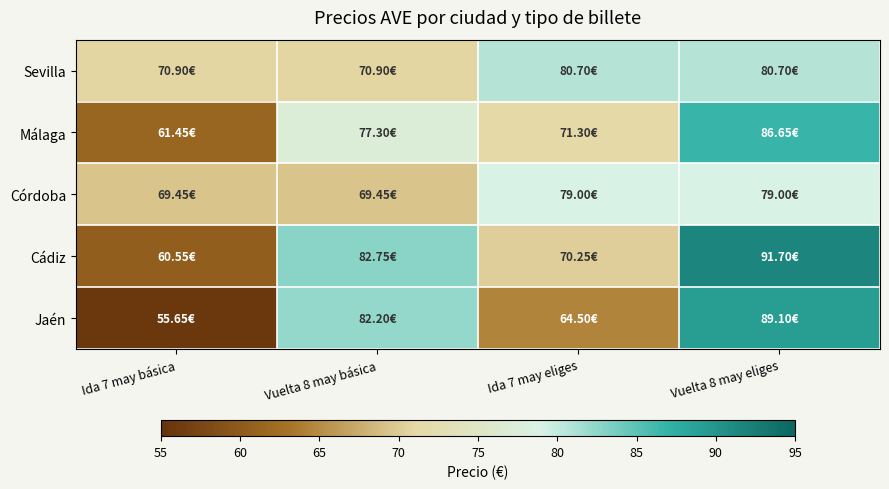

Which category has the highest value across all series?

Vuelta 8 may eliges